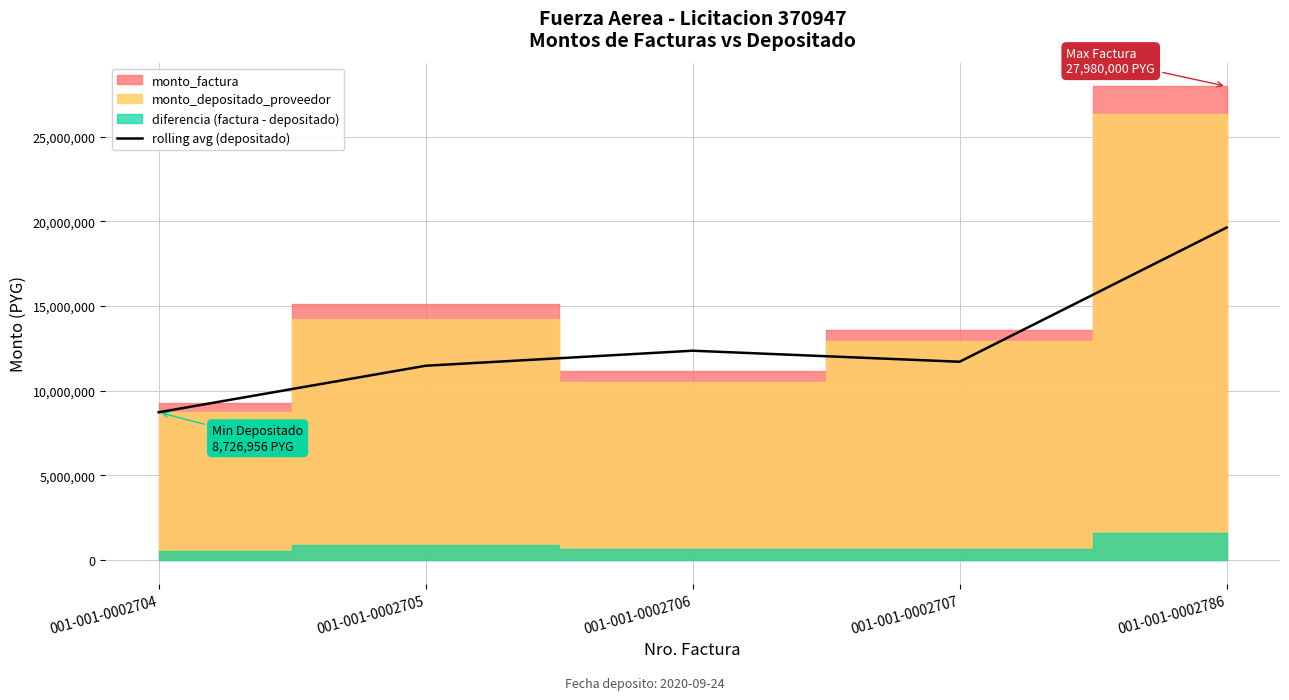

Rank the categories by value from highest to lowest.

001-001-0002786, 001-001-0002706, 001-001-0002707, 001-001-0002705, 001-001-0002704